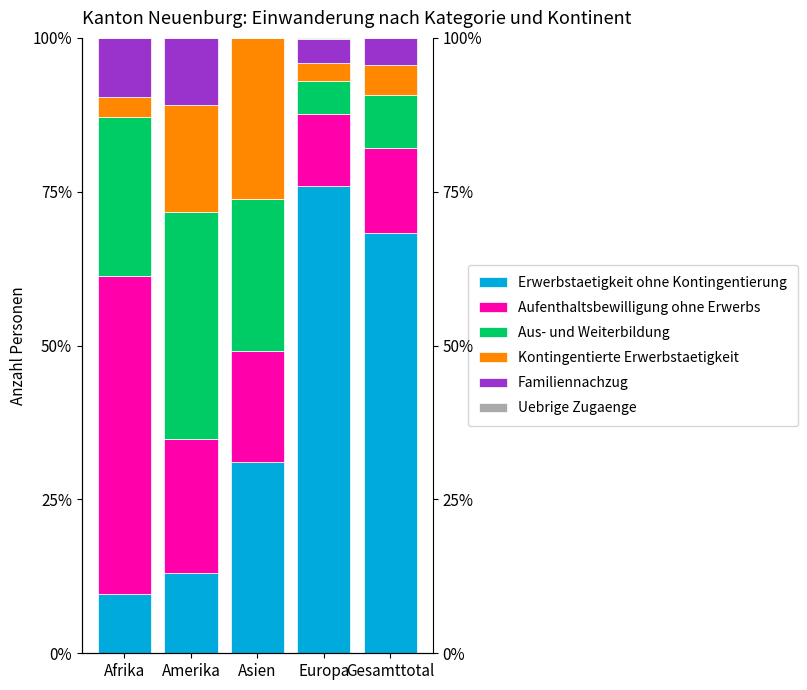

How many categories are shown in the chart?

5